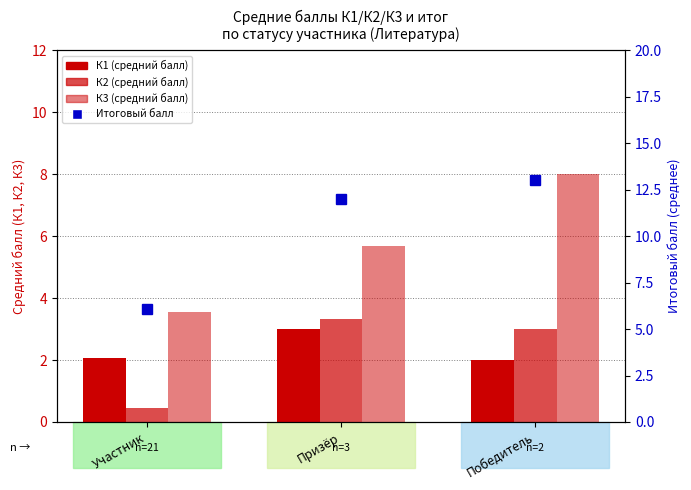

Are the bars grouped side by side (vs. stacked)?

Yes